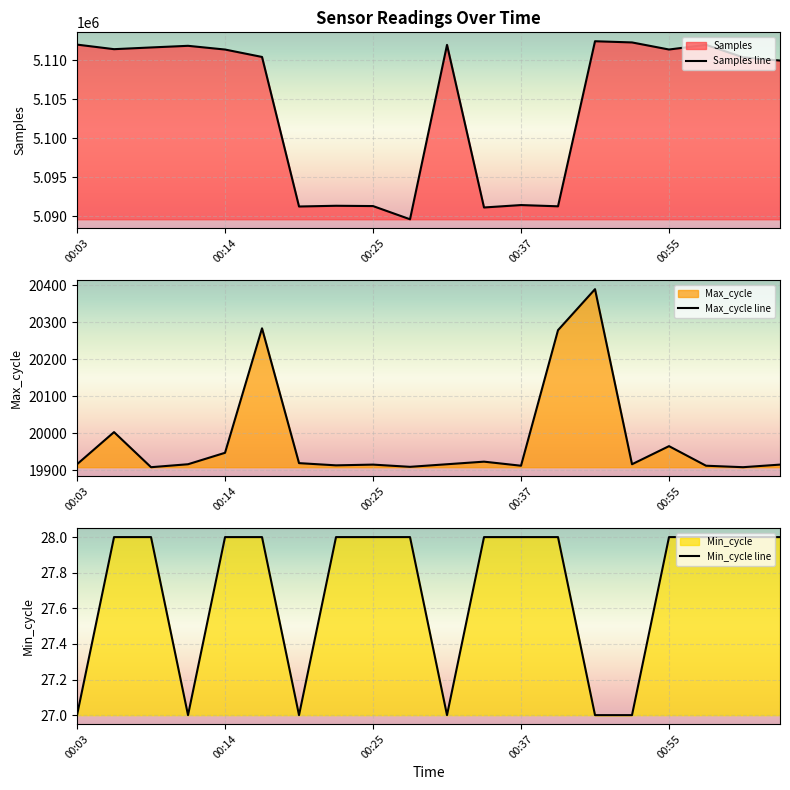

What are all the series names shown in the legend?

Samples, Max_cycle, Min_cycle